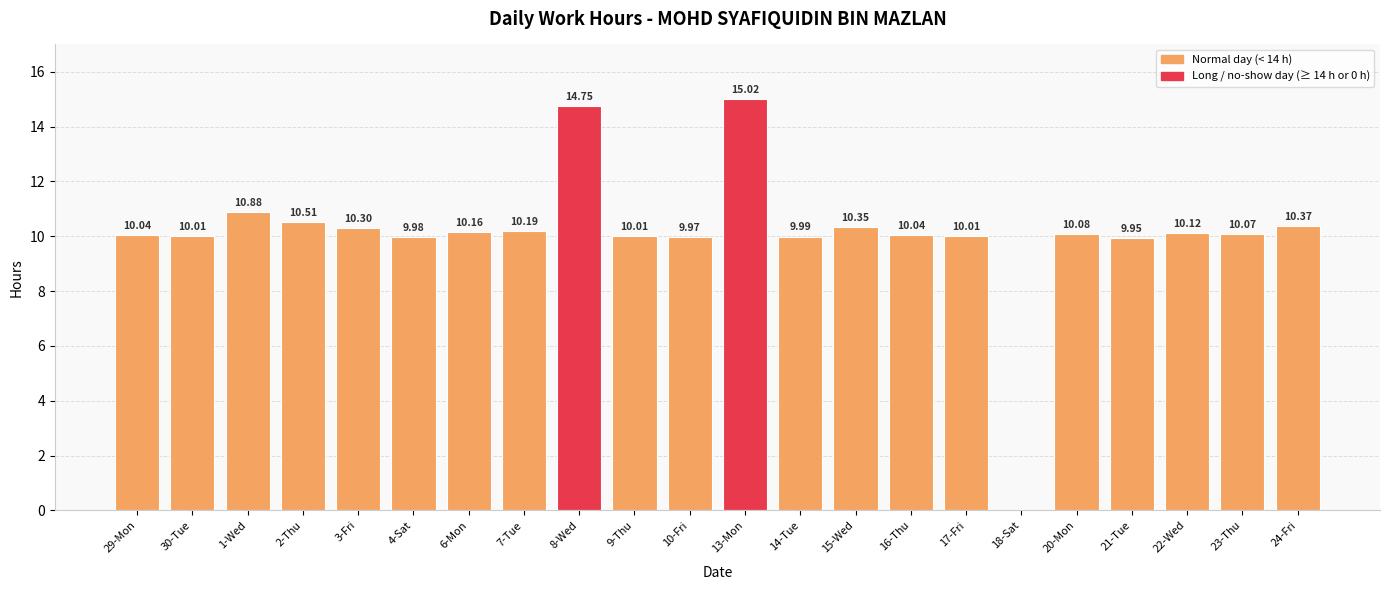

At which label does the data first exceed 10?

29-Mon